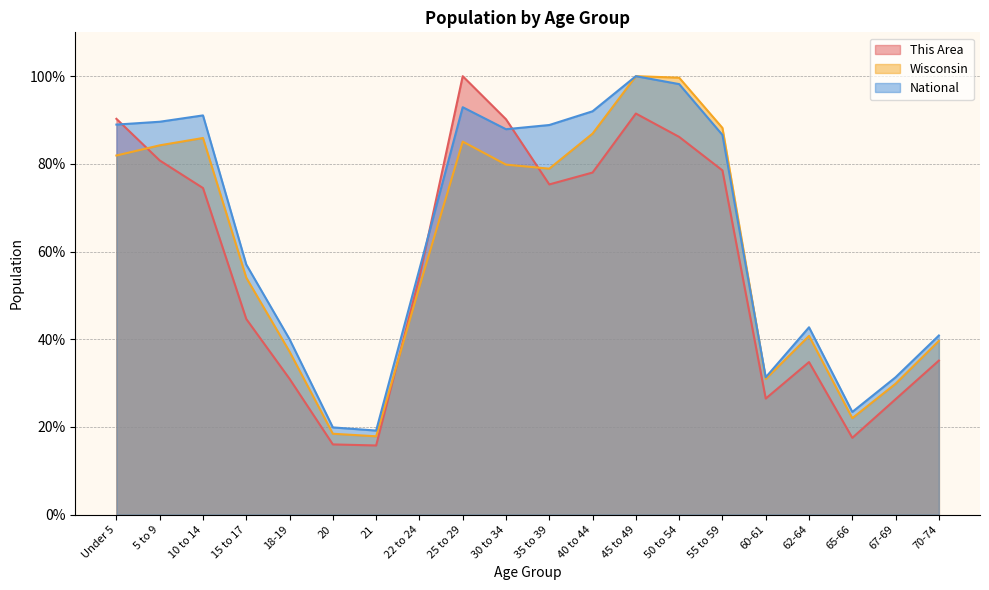

What is the sum of all Wisconsin values?

1213.4